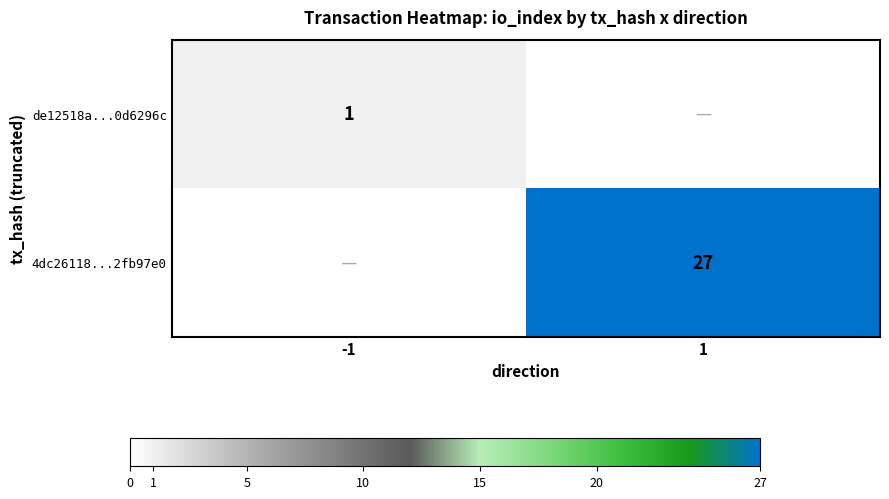

The de12518a...0d6296c series shows 1 at -1. True or false?

True